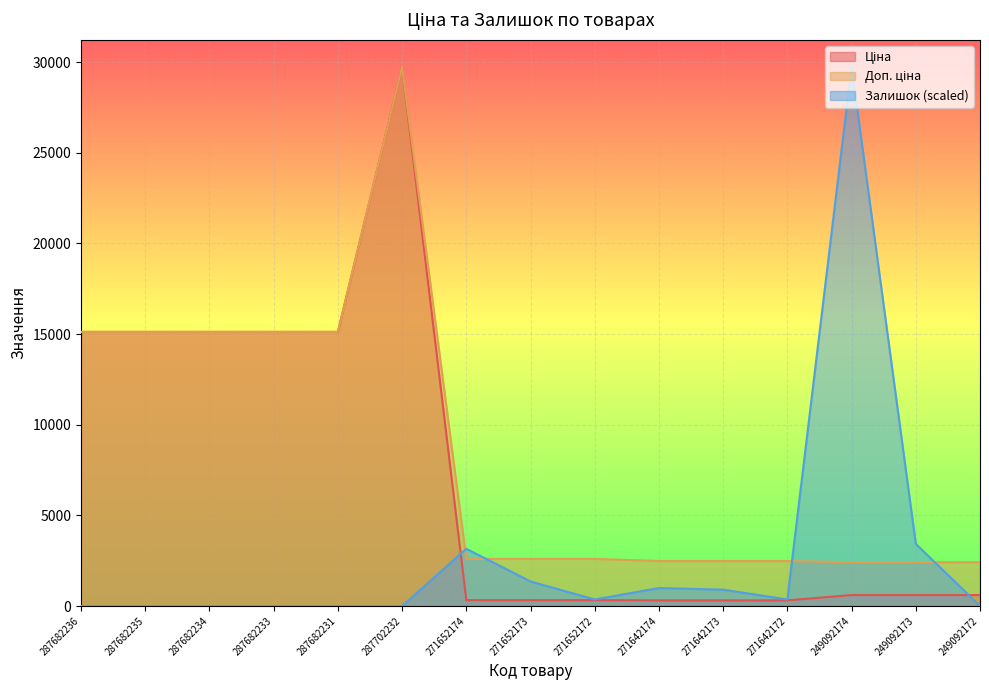

How many values in the Доп. ціна series exceed 2598?

9